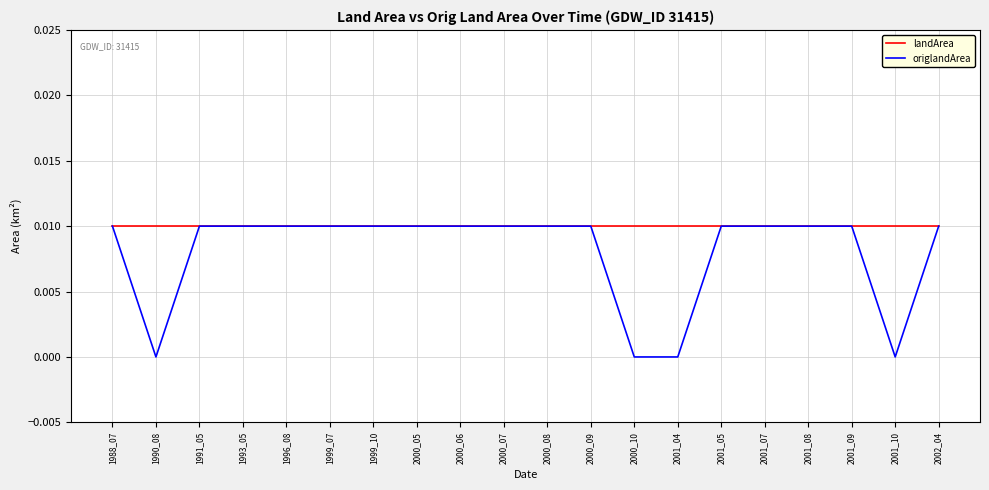

Which series has the largest total across all categories?

landArea